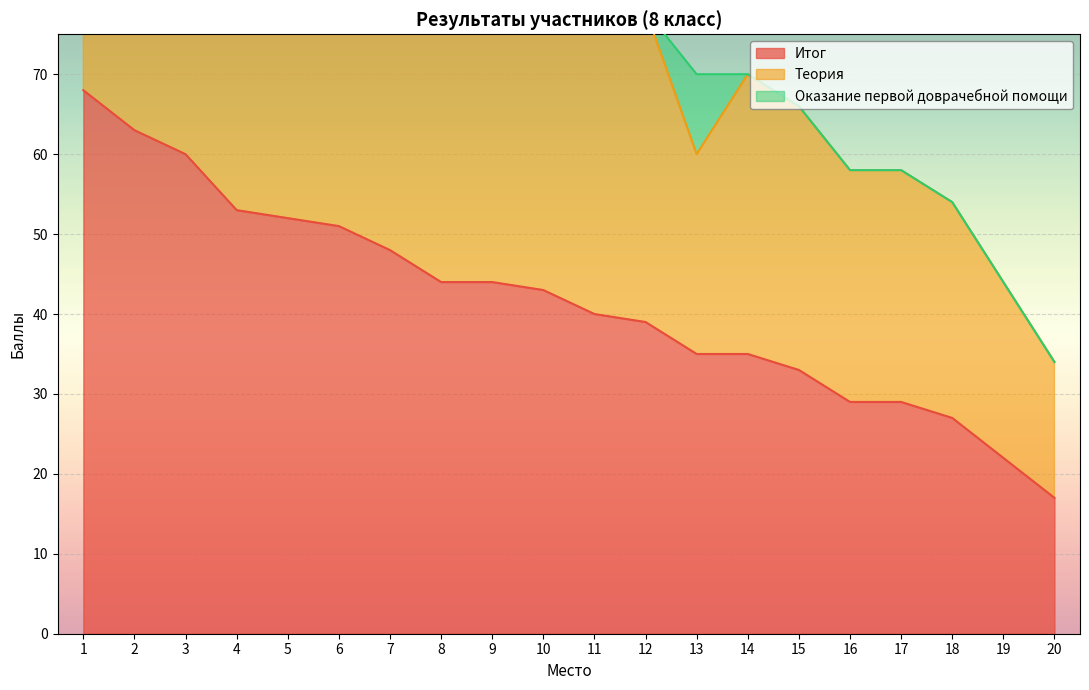

In Теория, how many points are higher than both neighbors (excluding endpoints)?

5